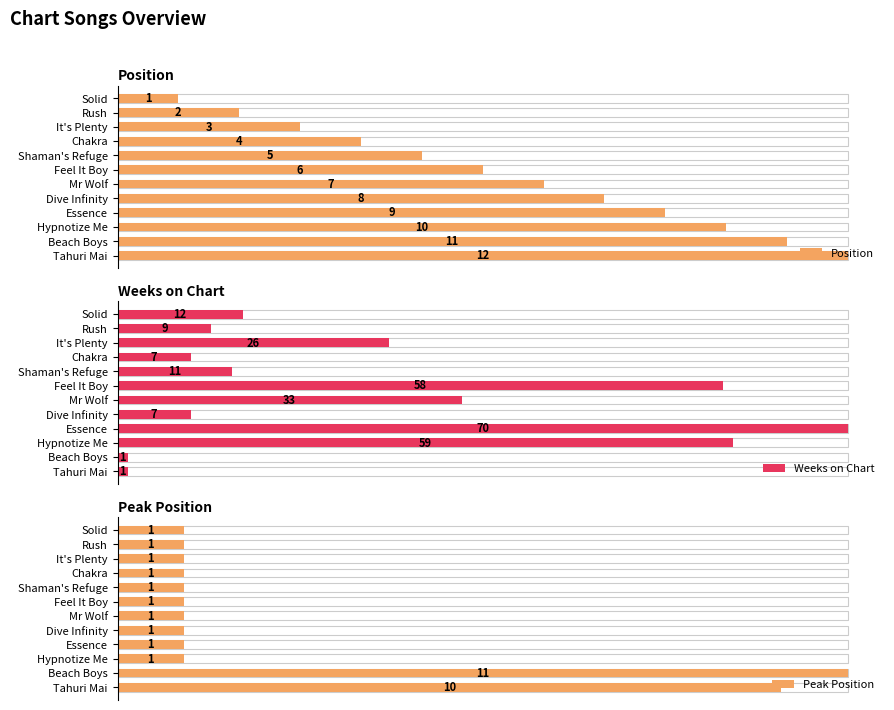

Is it true that Position equals 3 at It's Plenty?

True